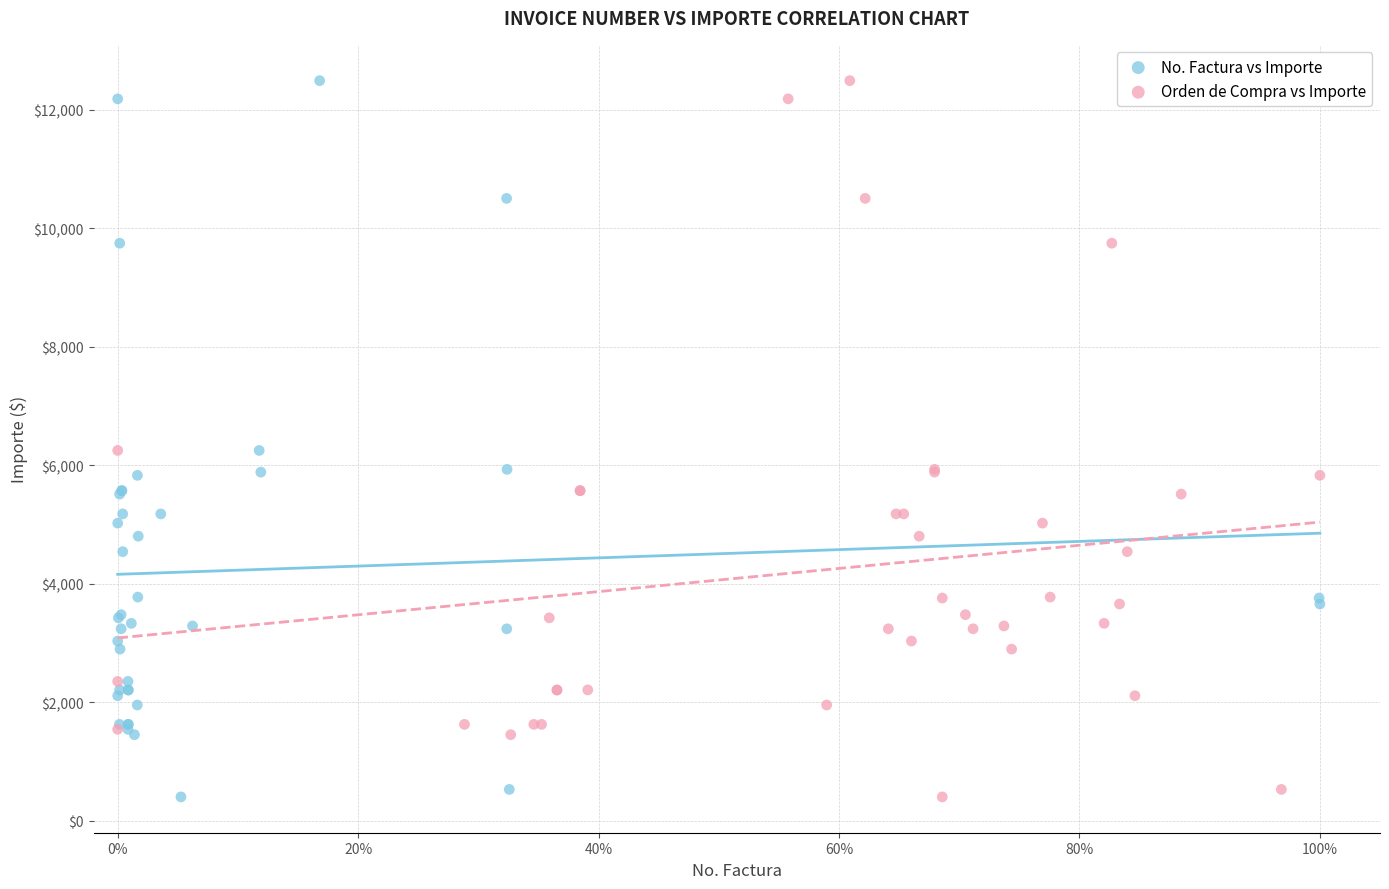

What are all the series names shown in the legend?

No. Factura vs Importe, Orden de Compra vs Importe